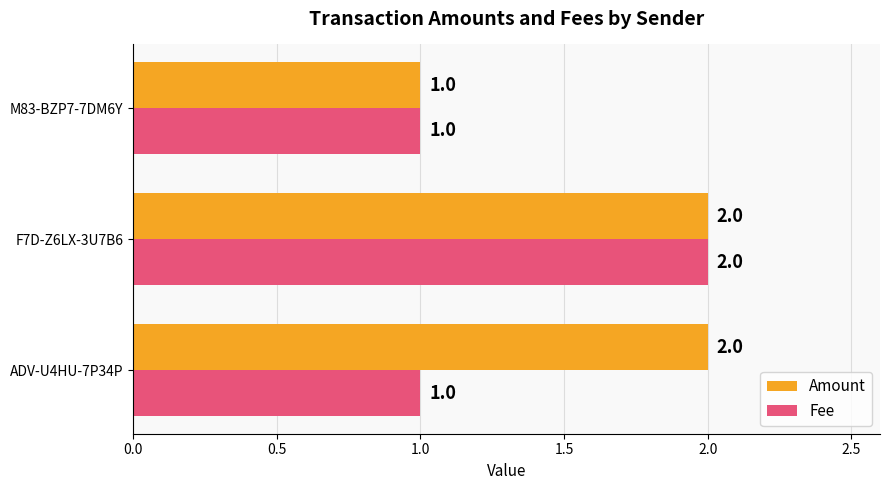

List the series in order of their overall mean, highest first.

Amount, Fee